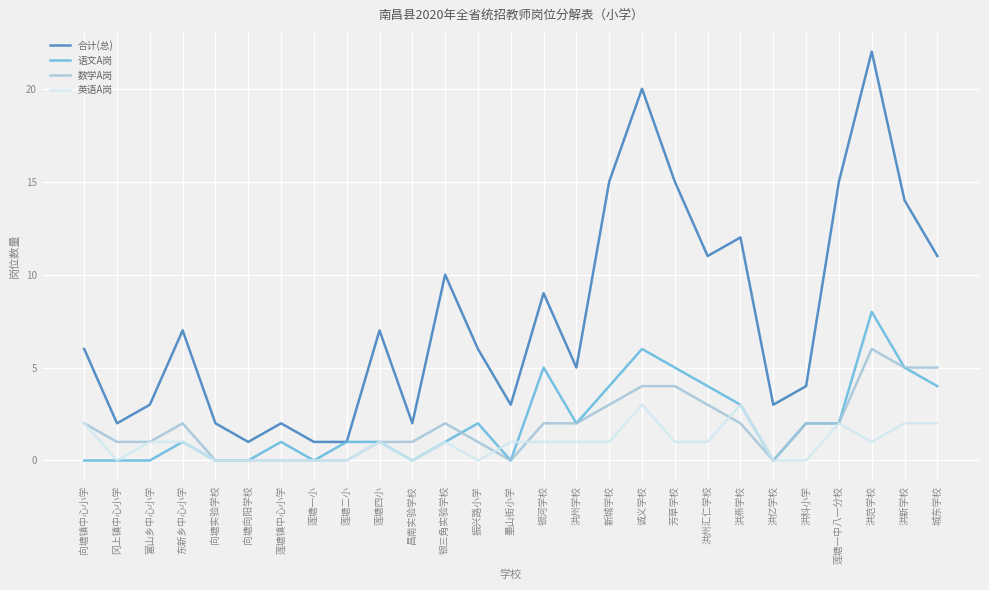

Reading left to right, extract all data points from this chart.

合计(总): 向塘镇中心小学=6	冈上镇中心小学=2	富山乡中心小学=3	东新乡中心小学=7	向塘实验学校=2	向塘向阳学校=1	莲塘镇中心小学=2	莲塘一小=1	莲塘二小=1	莲塘四小=7	昌南实验学校=2	银三角实验学校=10	振兴路小学=6	墨山街小学=3	银河学校=9	洪州学校=5	新城学校=15	诚义学校=20	芳草学校=15	洪州汇仁学校=11	洪燕学校=12	洪亿学校=3	洪科小学=4	莲塘一中八一分校=15	洪范学校=22	洪新学校=14	城东学校=11
语文A岗: 向塘镇中心小学=0	冈上镇中心小学=0	富山乡中心小学=0	东新乡中心小学=1	向塘实验学校=0	向塘向阳学校=0	莲塘镇中心小学=1	莲塘一小=0	莲塘二小=1	莲塘四小=1	昌南实验学校=0	银三角实验学校=1	振兴路小学=2	墨山街小学=0	银河学校=5	洪州学校=2	新城学校=4	诚义学校=6	芳草学校=5	洪州汇仁学校=4	洪燕学校=3	洪亿学校=0	洪科小学=2	莲塘一中八一分校=2	洪范学校=8	洪新学校=5	城东学校=4
数学A岗: 向塘镇中心小学=2	冈上镇中心小学=1	富山乡中心小学=1	东新乡中心小学=2	向塘实验学校=0	向塘向阳学校=0	莲塘镇中心小学=0	莲塘一小=0	莲塘二小=0	莲塘四小=1	昌南实验学校=1	银三角实验学校=2	振兴路小学=1	墨山街小学=0	银河学校=2	洪州学校=2	新城学校=3	诚义学校=4	芳草学校=4	洪州汇仁学校=3	洪燕学校=2	洪亿学校=0	洪科小学=2	莲塘一中八一分校=2	洪范学校=6	洪新学校=5	城东学校=5
英语A岗: 向塘镇中心小学=2	冈上镇中心小学=0	富山乡中心小学=1	东新乡中心小学=1	向塘实验学校=0	向塘向阳学校=0	莲塘镇中心小学=0	莲塘一小=0	莲塘二小=0	莲塘四小=1	昌南实验学校=0	银三角实验学校=1	振兴路小学=0	墨山街小学=1	银河学校=1	洪州学校=1	新城学校=1	诚义学校=3	芳草学校=1	洪州汇仁学校=1	洪燕学校=3	洪亿学校=0	洪科小学=0	莲塘一中八一分校=2	洪范学校=1	洪新学校=2	城东学校=2